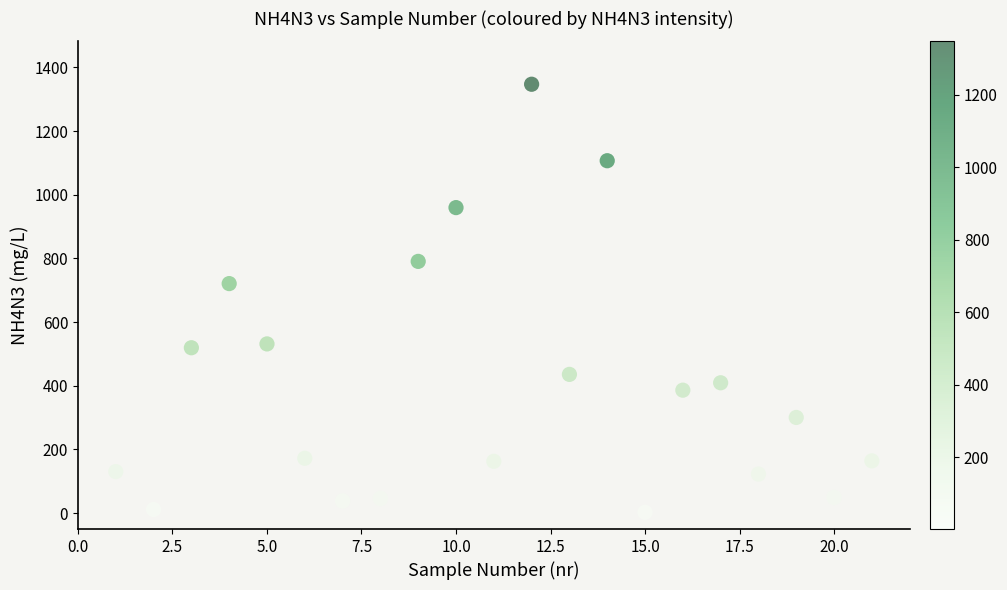

What is the range of X values (max minus min)?

20.0